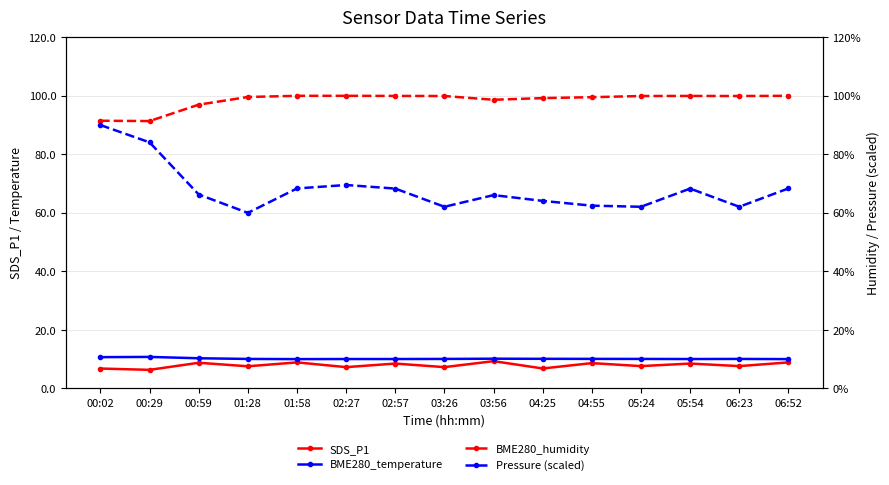

What is the lowest value of the BME280_humidity series?

91.4